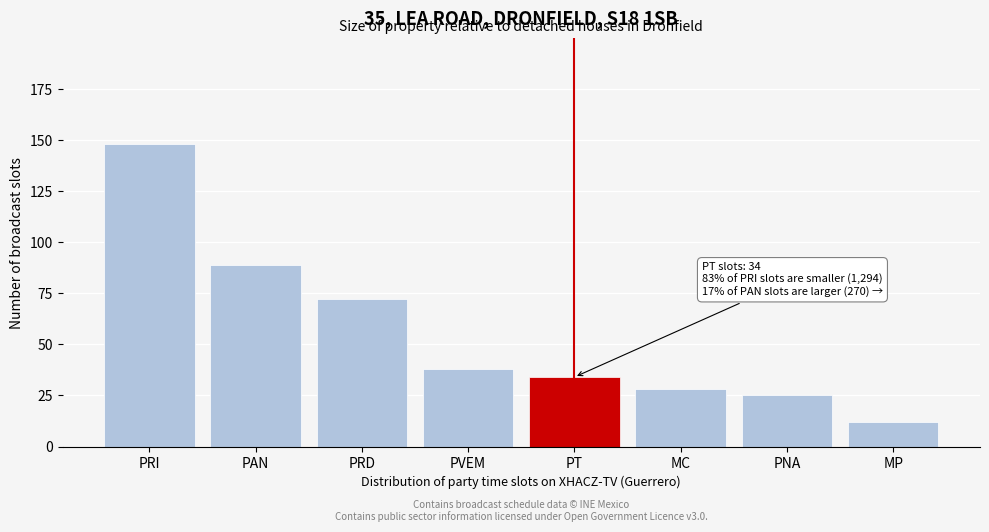

Reading left to right, transcribe all the data shown in this chart.

148	89	72	38	34	28	25	12